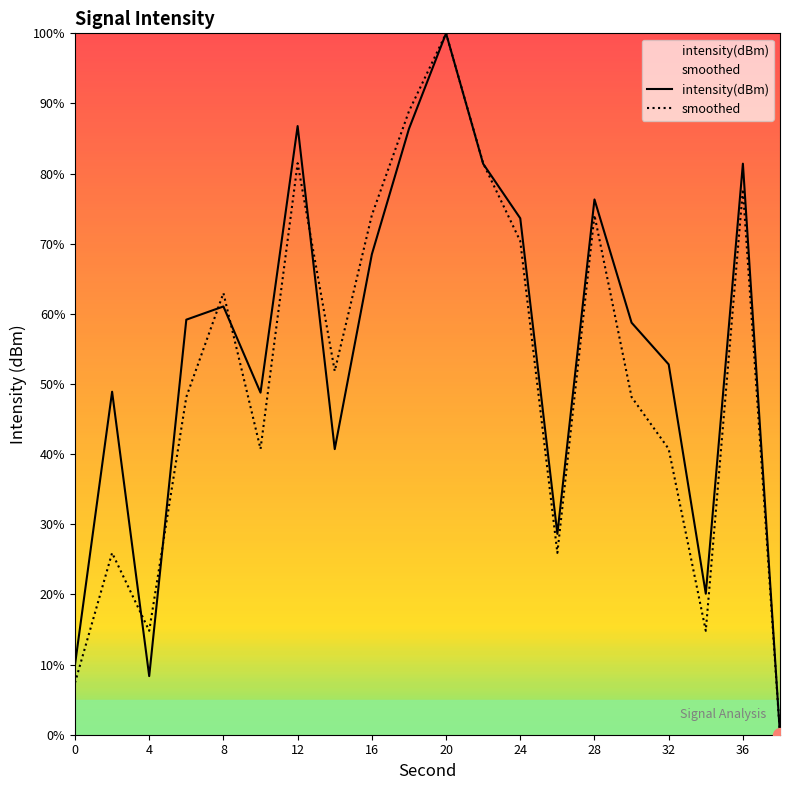

Does the chart have visible grid lines?

No